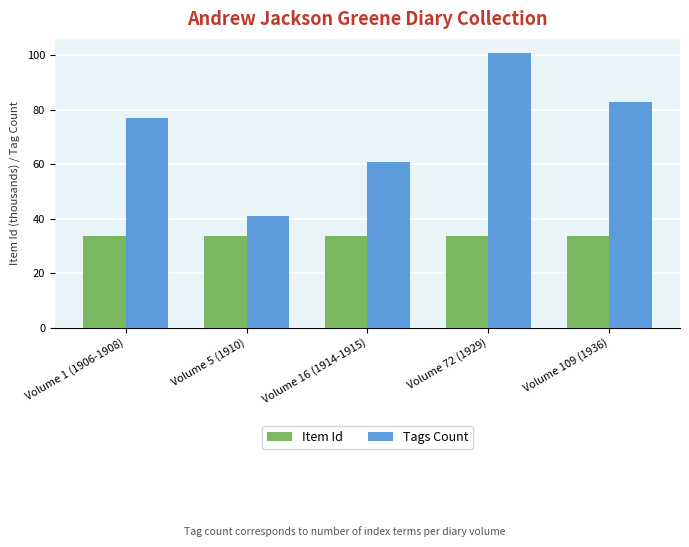

What is the sum of the Tags Count values at Volume 1 (1906-1908) and Volume 16 (1914-1915)?

138.0